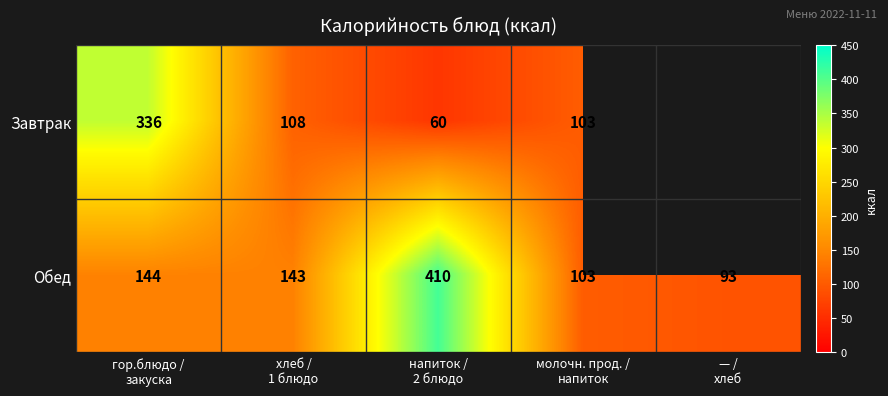

What is the average value of the Обед series?

179